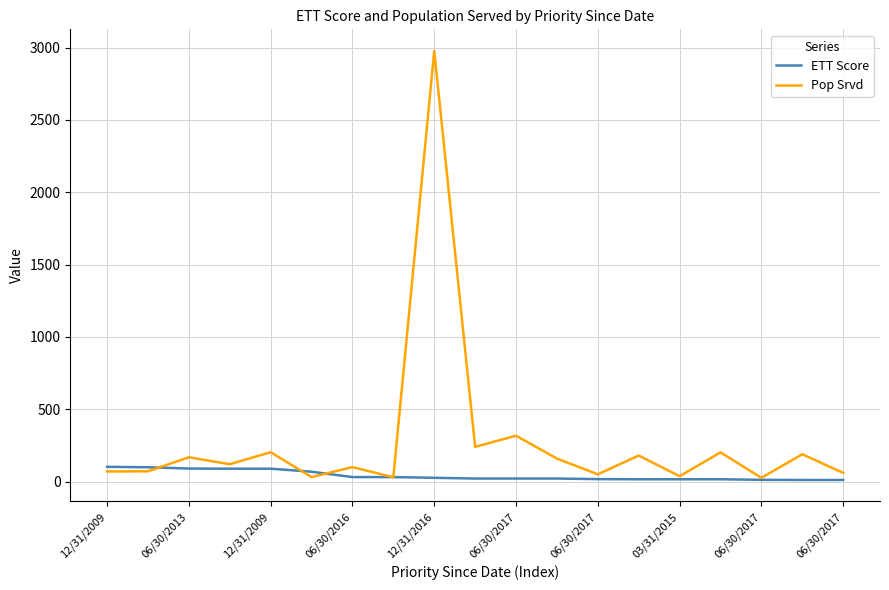

Rank the series by their average value, from lowest to highest.

ETT Score, Pop Srvd